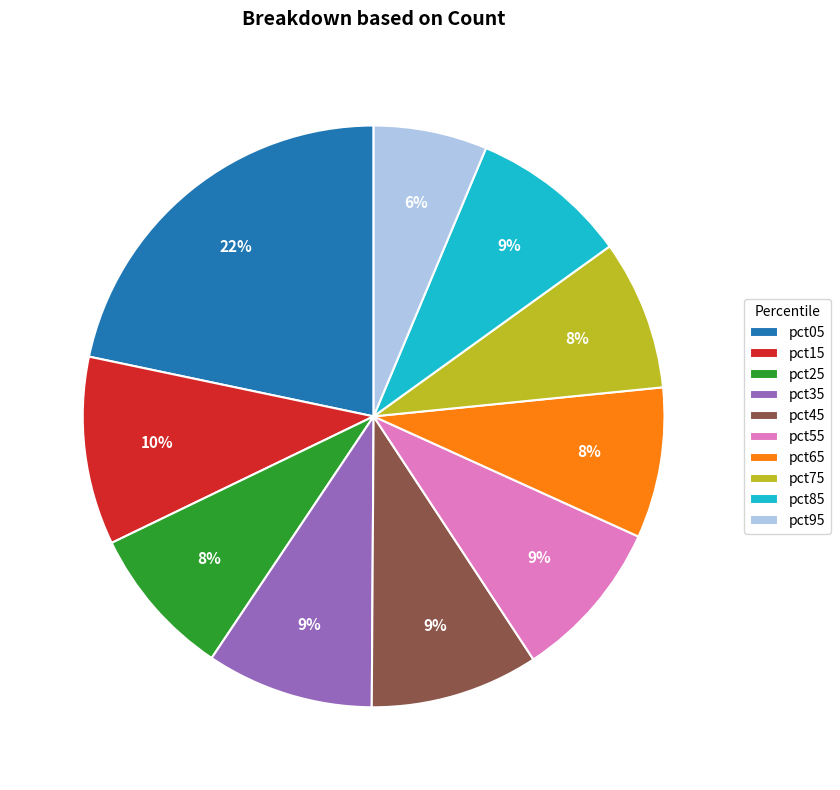

What percentage is the pct05 slice, to the nearest percent?

22%